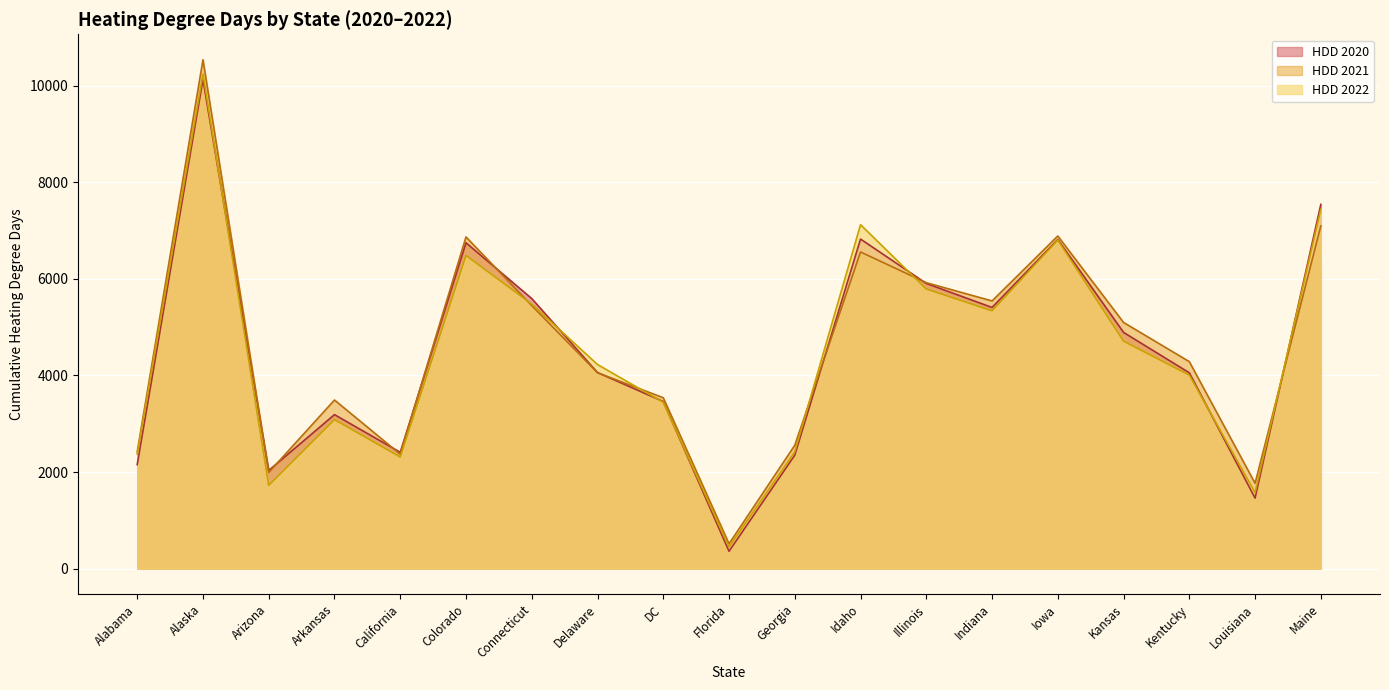

Between Alaska and Connecticut, which series saw the biggest shift?

HDD 2021